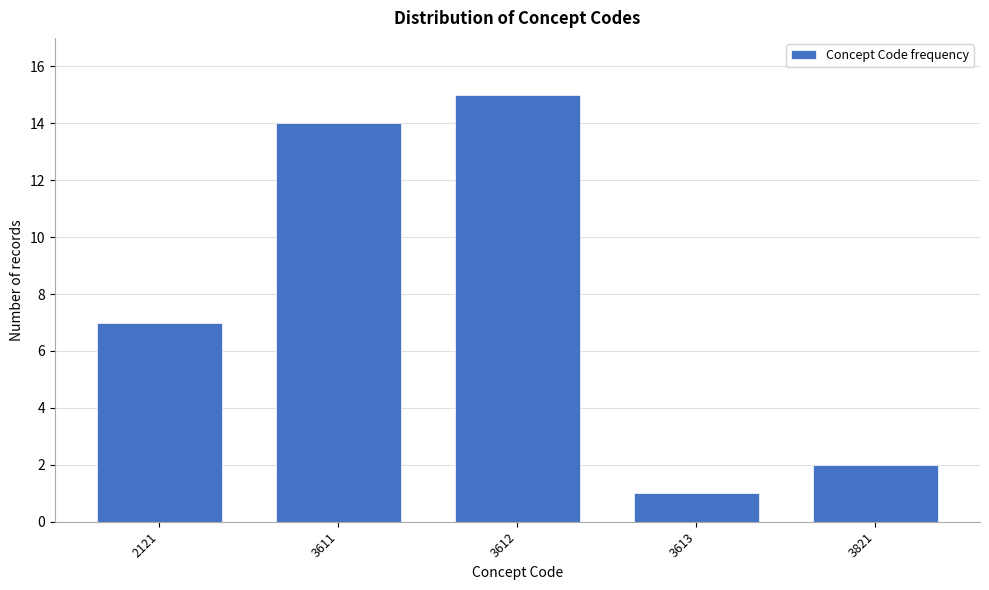

Reading right to left, extract all data points from this chart.

3821=2	3613=1	3612=15	3611=14	2121=7